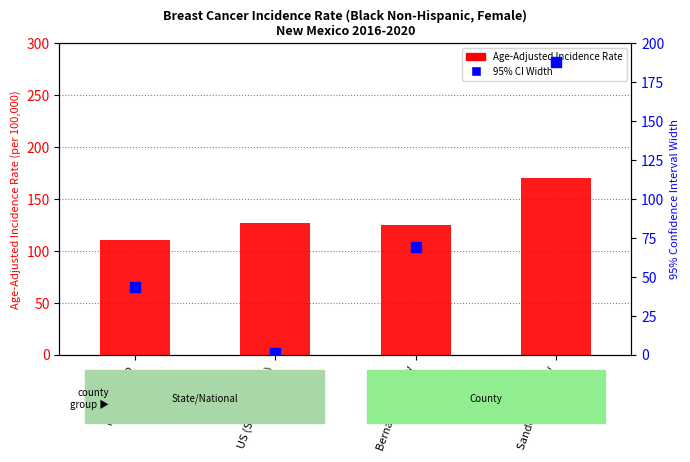

Which series reaches the maximum Y coordinate?

95% CI Width